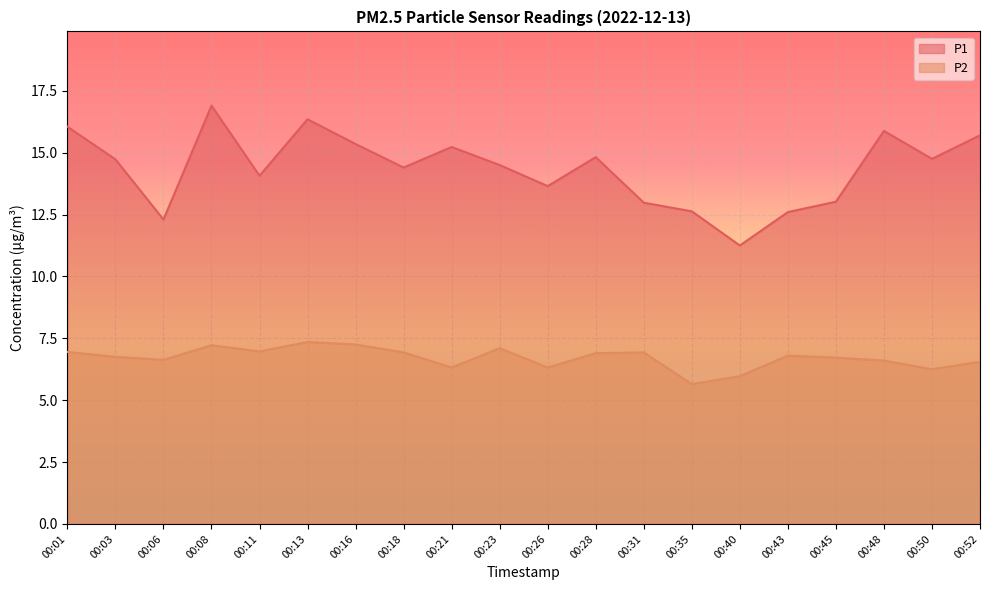

Which series has the widest spread of values?

P1